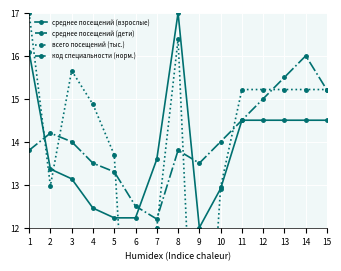

Reading left to right, transcribe all the data shown in this chart.

среднее посещений (взрослые): 1=16.1	2=13.4	3=13.1	4=12.5	5=12.2	6=12.2	7=13.6	8=17.0	9=12.0	10=12.9	11=14.5	12=14.5	13=14.5	14=14.5	15=14.5
среднее посещений (дети): 1=27.5	2=25.8	3=25.7	4=25.3	5=25.1	6=25.1	7=26.0	8=28.0	9=25.0	10=25.5	11=26.5	12=26.5	13=26.5	14=26.5	15=26.5
всего посещений (тыс.): 1=17.0	2=13.0	3=15.7	4=14.9	5=13.7	6=5.4	7=12.0	8=16.4	9=5.4	10=12.9	11=15.2	12=15.2	13=15.2	14=15.2	15=15.2
код специальности (норм.): 1=13.8	2=14.2	3=14.0	4=13.5	5=13.3	6=12.5	7=12.2	8=13.8	9=13.5	10=14.0	11=14.5	12=15.0	13=15.5	14=16.0	15=15.2